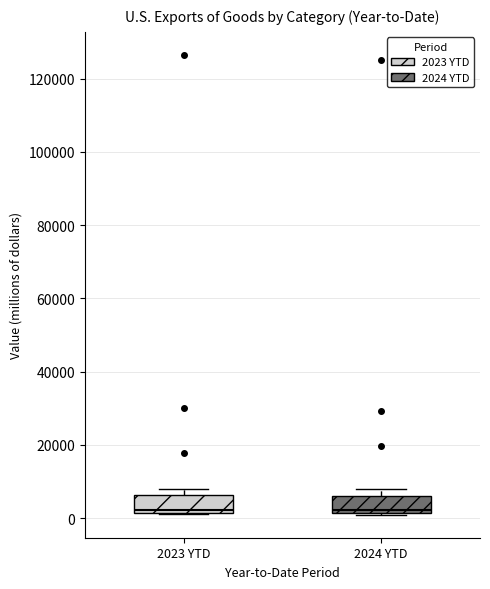

Where is the upper edge of the box for 2023 YTD on the y-axis? The values are not printed on the chart, so give them approximately, as read against the axis.

6000